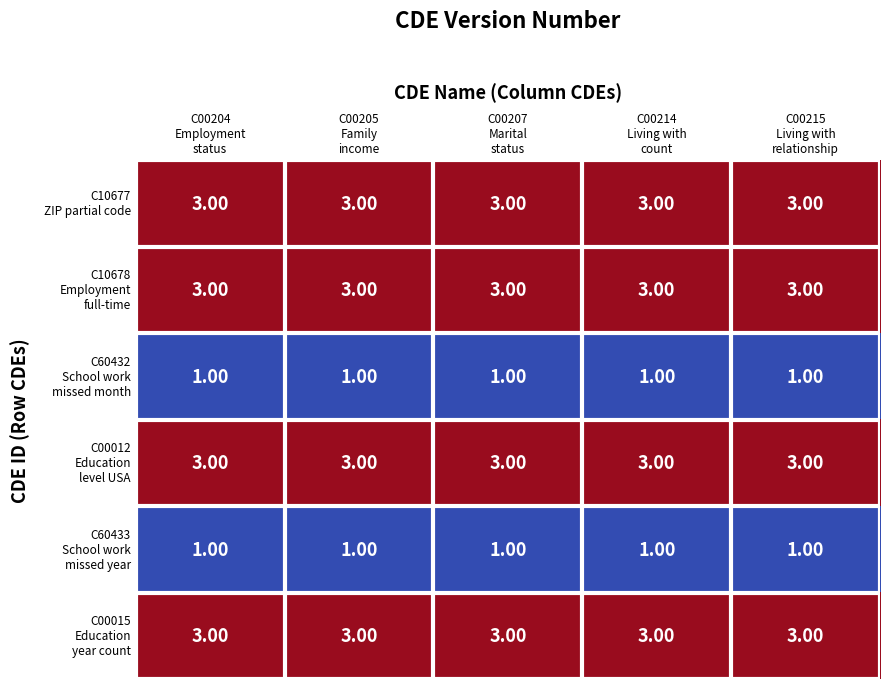

What is the smallest value displayed?

1